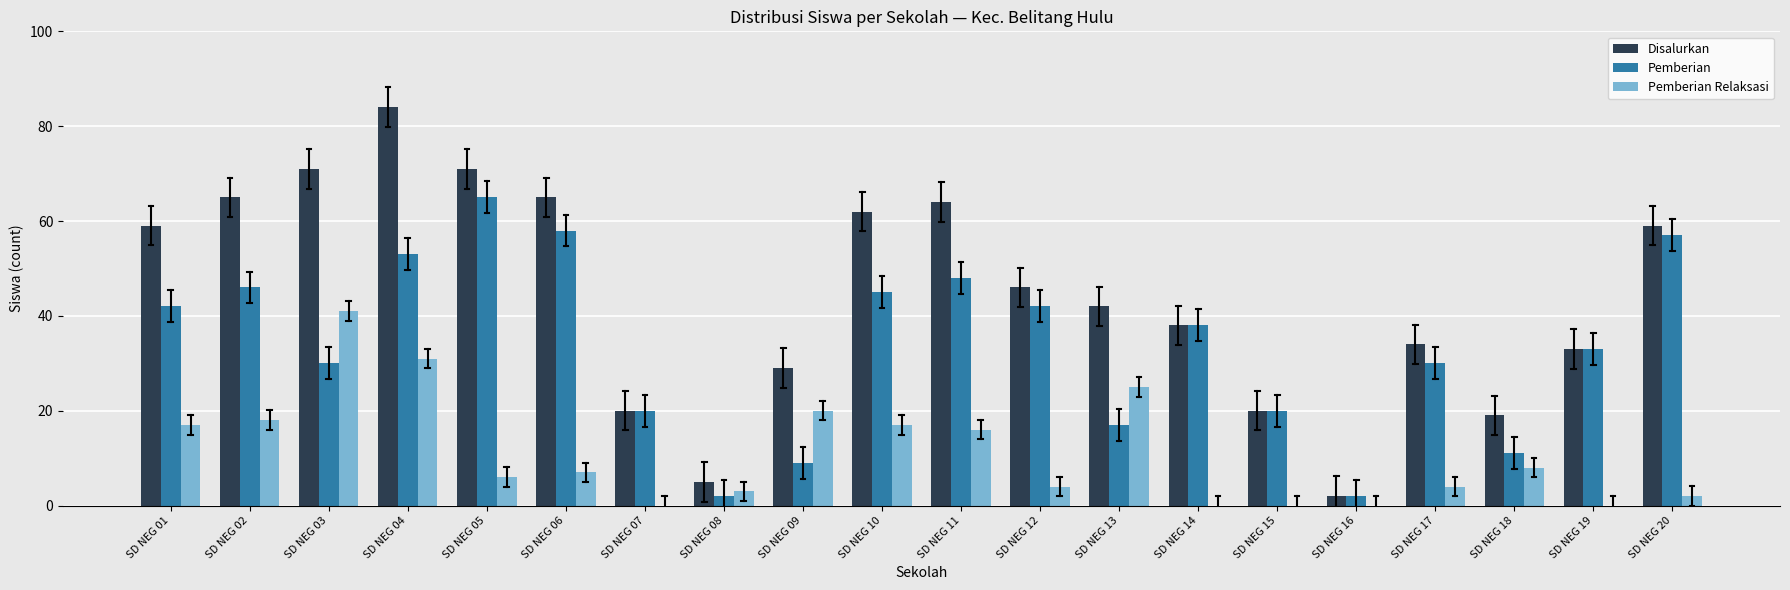

What is the sum of all Pemberian values?

668